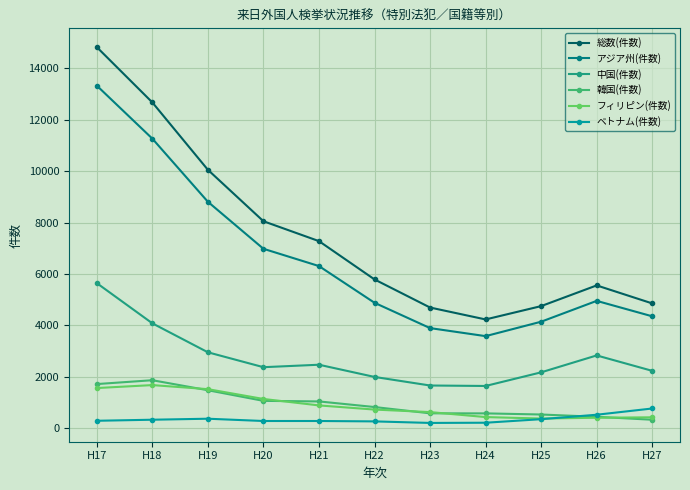

What is the value of the フィリピン(件数) point at the 1st from the left?

1555